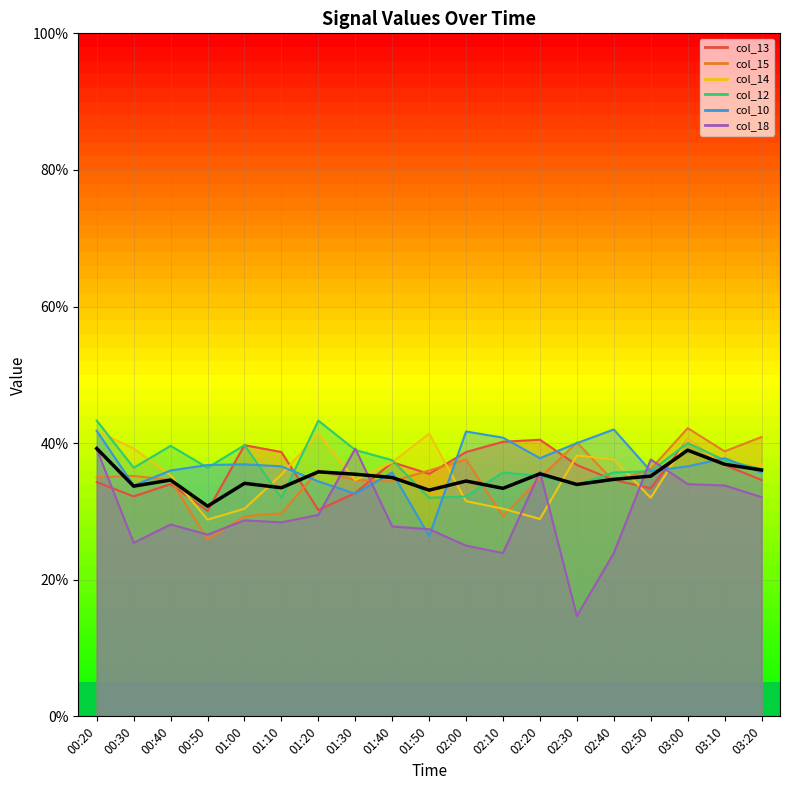

Rank the categories by value from lowest to highest.

00:50, 01:50, 02:10, 01:10, 00:30, 02:30, 01:00, 02:00, 00:40, 02:40, 01:40, 02:50, 01:30, 02:20, 01:20, 03:20, 03:10, 03:00, 00:20